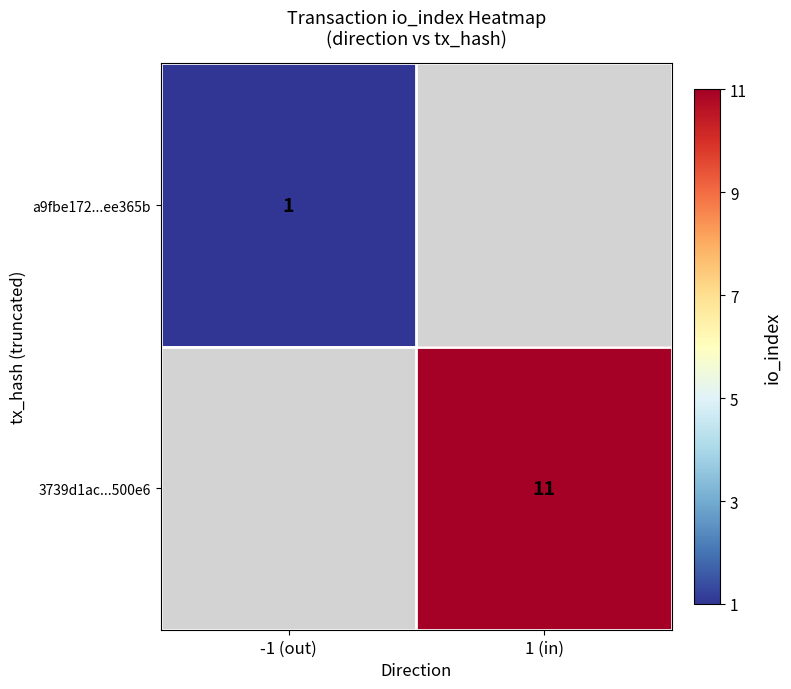

True or false: 3739d1ac...500e6 has a value of 17 at 1 (in).

False